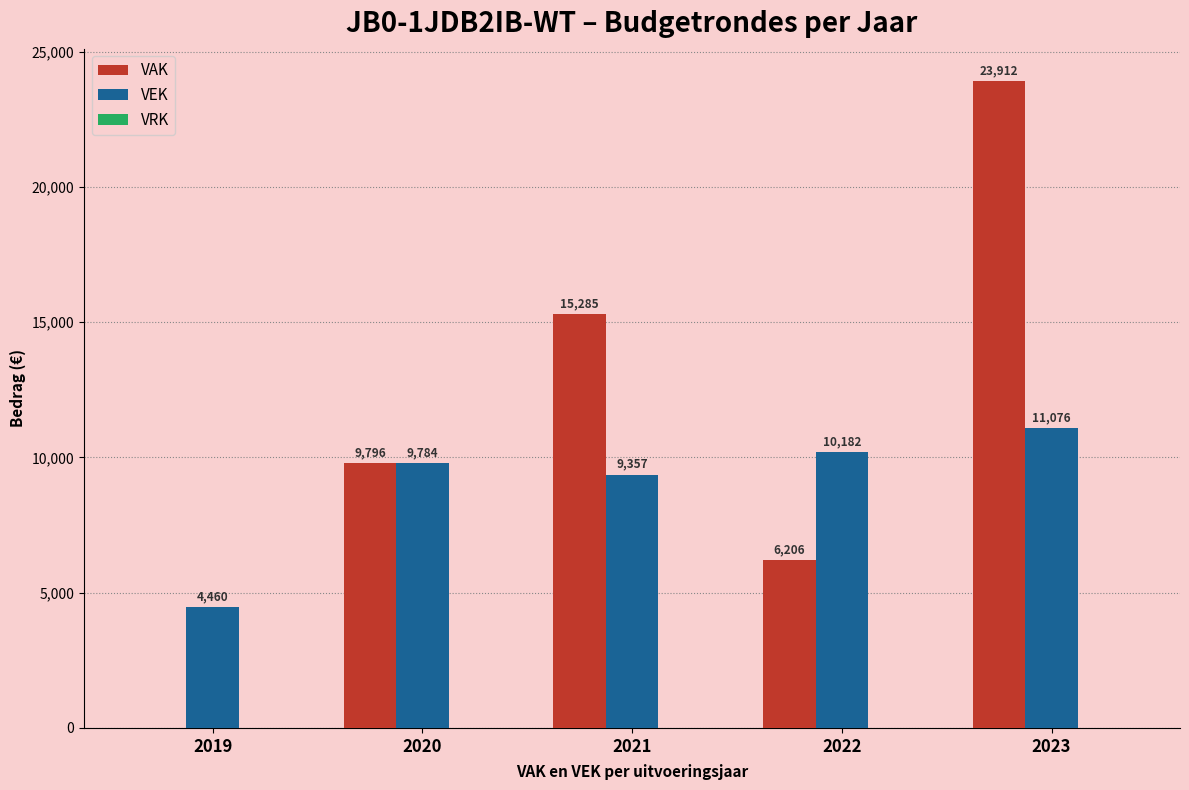

The value of VEK at 2023 is 11076. True or false?

True